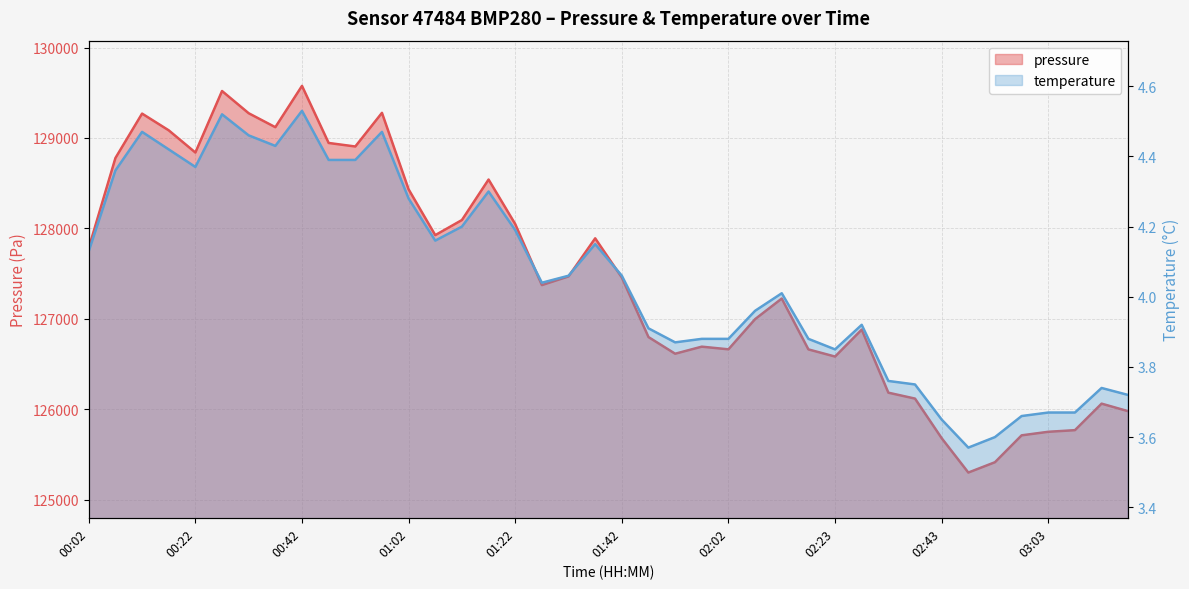

Does the chart display data point markers on the line(s)?

No